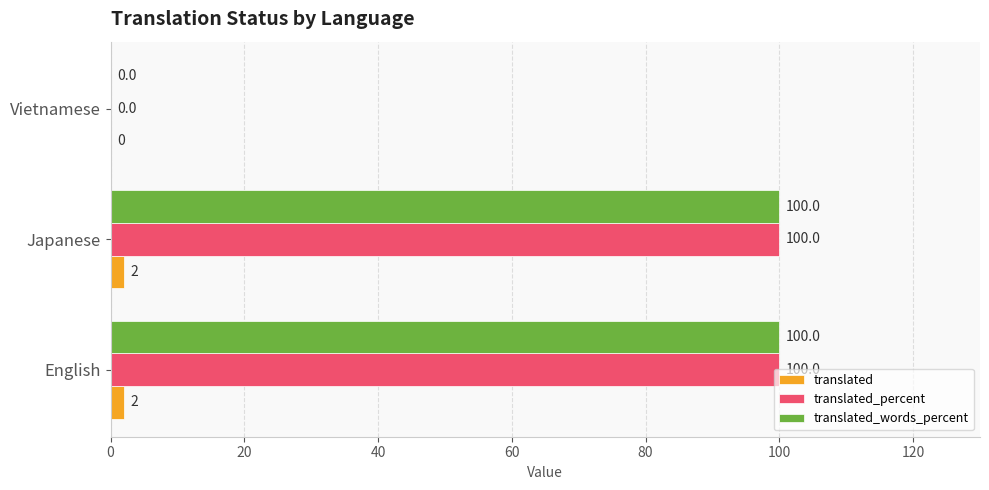

What is the sum of the translated_words_percent values at Vietnamese and Japanese?

100